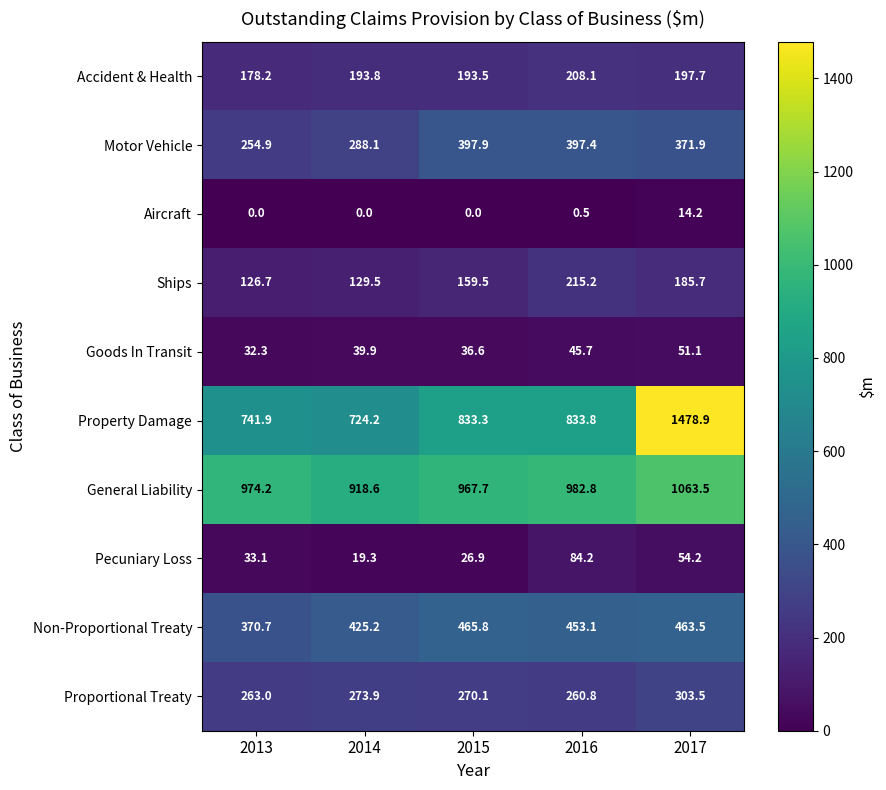

Which label corresponds to the largest value in the chart?

2017